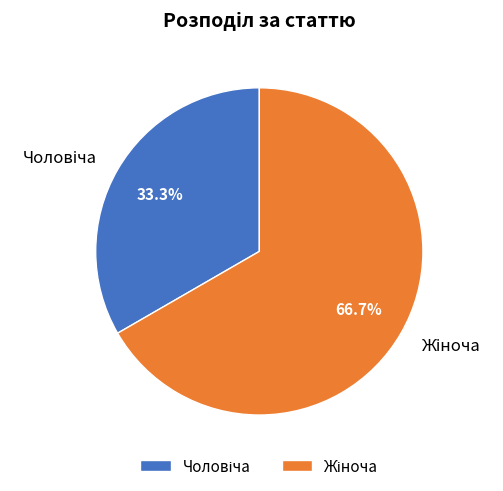

To the nearest percent, what is the difference between the largest and smallest slice percentages?

33%